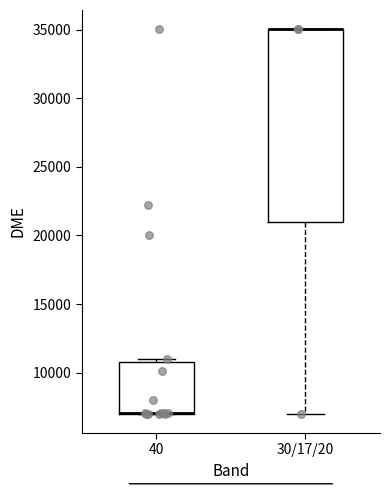

Reading left to right, read every box against the y-axis: the position of its median line, the range the box covers, and the ends of its whiskers. The values are not printed on the chart, so give them approximately, as read against the axis.

40: median 7000 (drawn on the box's lower edge), box 7000 to 11000, whiskers 7000 to 11000 (just above the box's upper edge)
30/17/20: median 35000 (drawn on the box's upper edge), box 21000 to 35000, whiskers 7000 to 35000